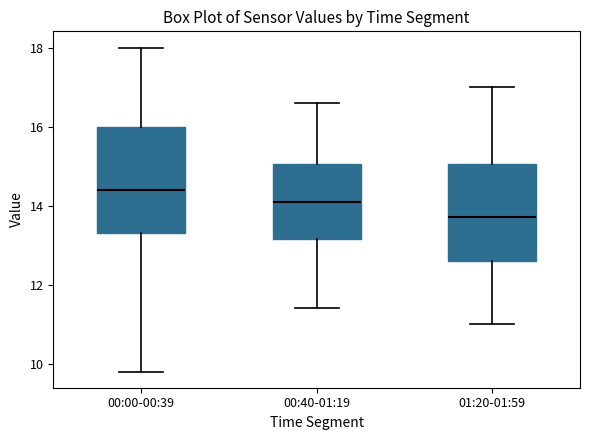

Reading left to right, transcribe this box plot: for each box, give where its median line is, the range the box spans, and where its two whiskers end, as read against the y-axis. The values are not printed on the chart, so give them approximately, as read against the axis.

00:00-00:39: median 14.4, box 13.4 to 16.0, whiskers 9.8 to 18.0
00:40-01:19: median 14.2, box 13.2 to 15.0, whiskers 11.4 to 16.6
01:20-01:59: median 13.8, box 12.6 to 15.0, whiskers 11.0 to 17.0